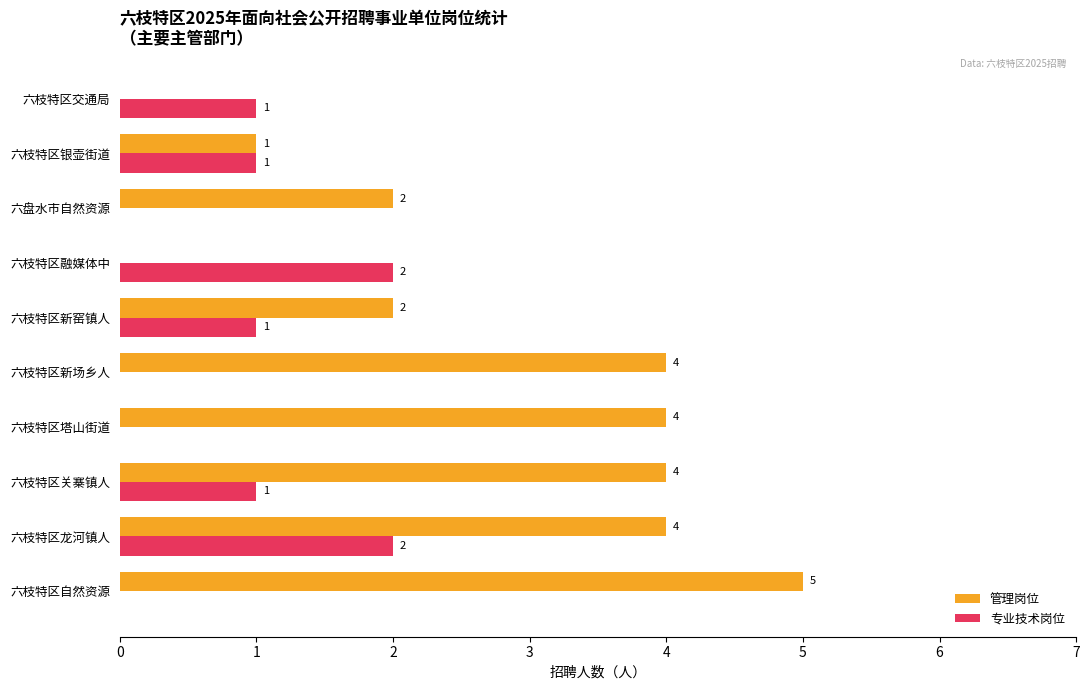

Is it true that 管理岗位 equals 1 at 六枝特区银壶街道?

True